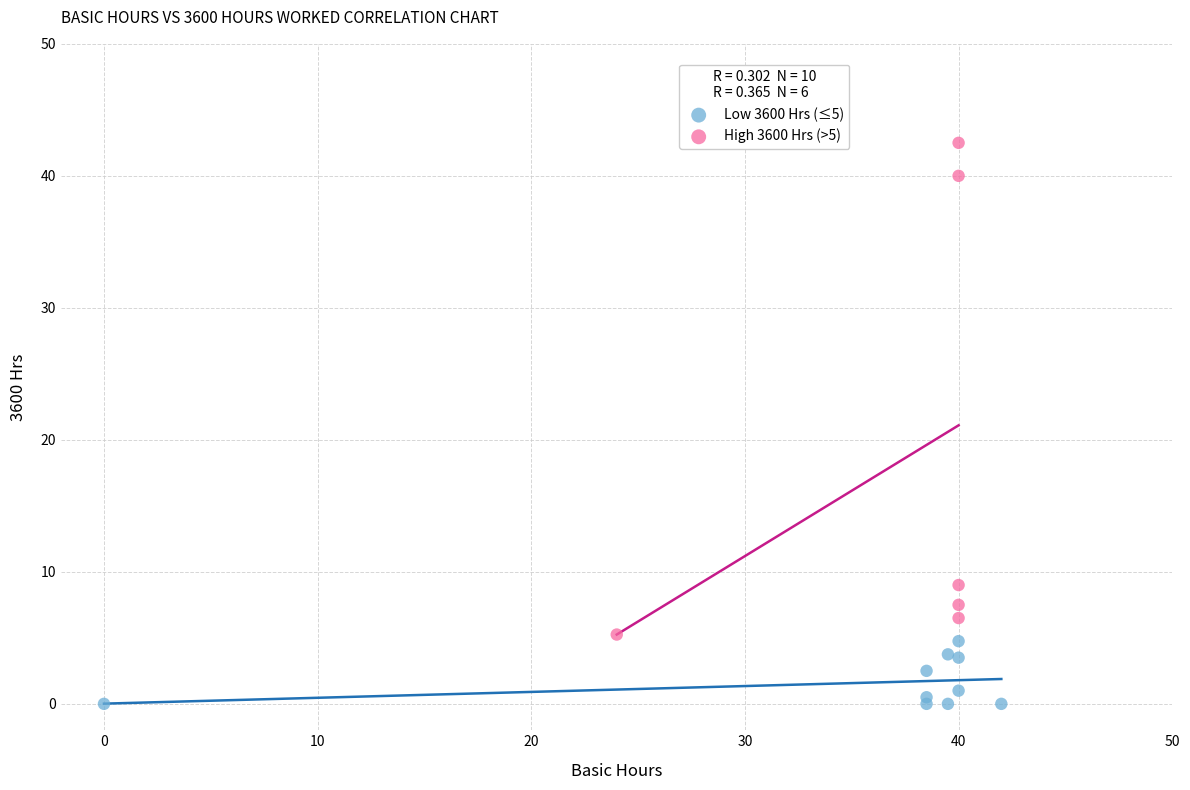

Which series reaches the maximum Y coordinate?

High 3600 Hrs (>5)